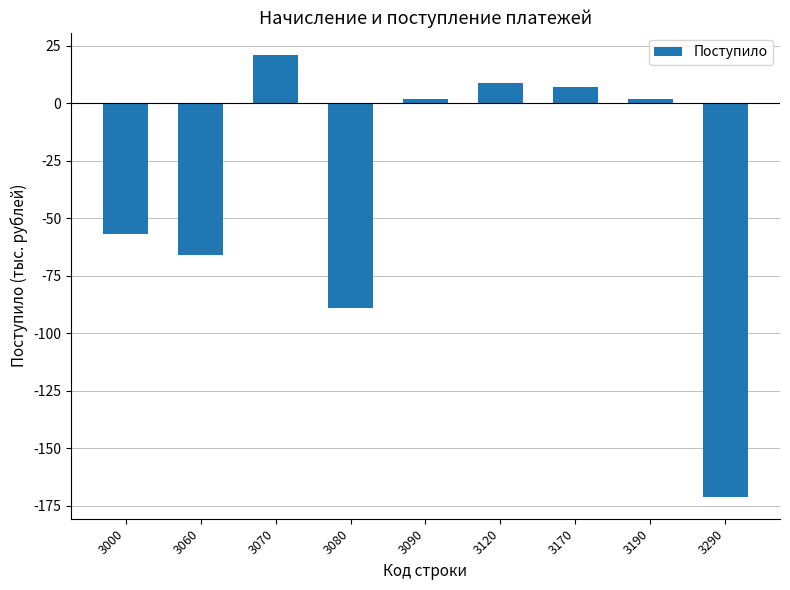

What is the sum of the values at 3120 and 3060?

-57